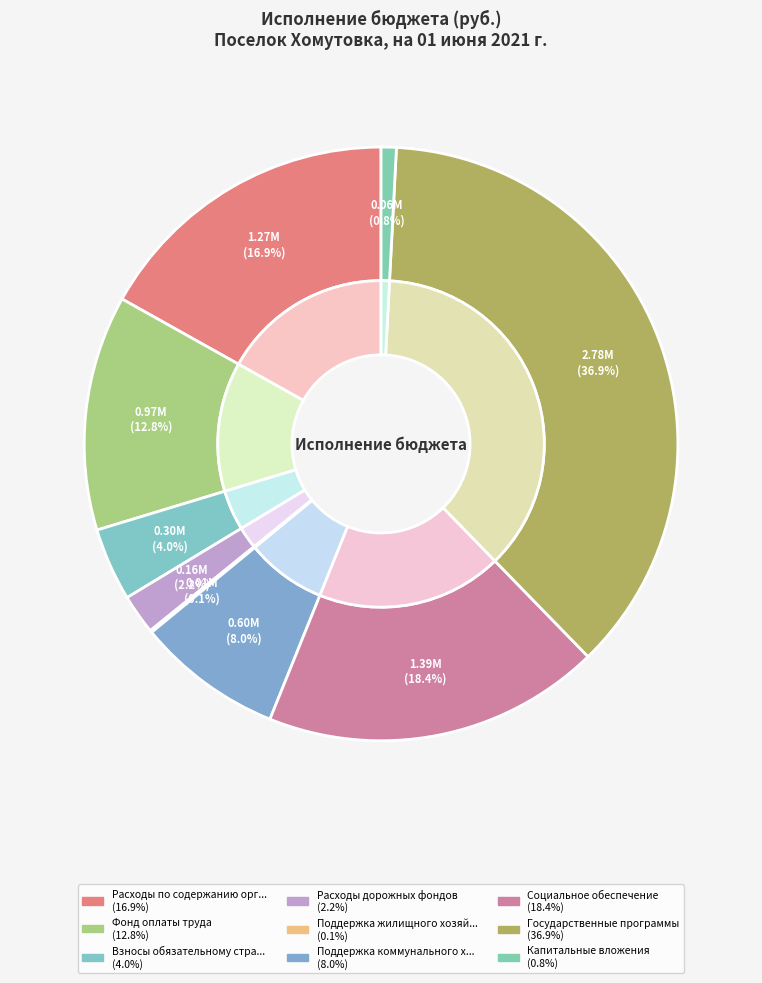

Rank the categories by value from lowest to highest.

Поддержка жилищного хозяйства, Капитальные вложения, Расходы дорожных фондов, Взносы обязательному страхованию, Поддержка коммунального хозяйства, Фонд оплаты труда, Расходы по содержанию органов, Социальное обеспечение, Государственные программы